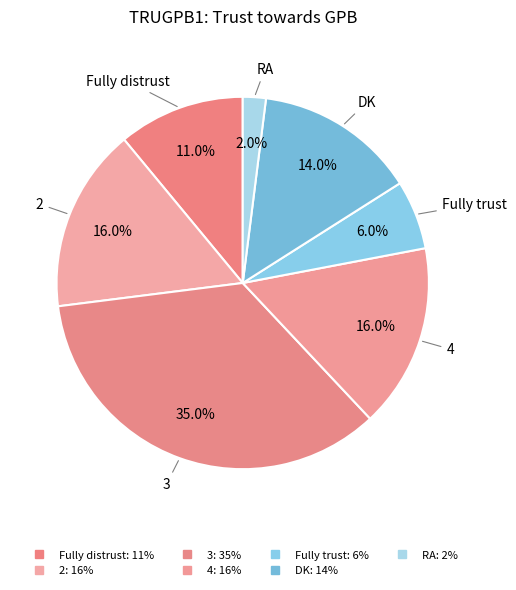

Do 2 and Fully trust together represent more than half of the pie?

No